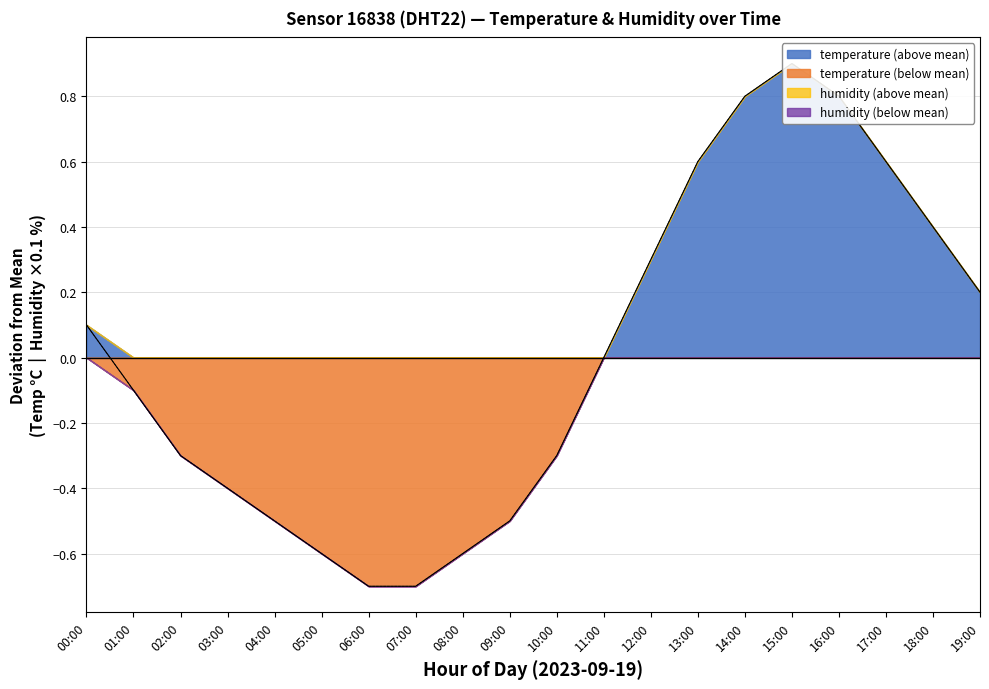

At which category does the chart reach its peak across all series?

15:00